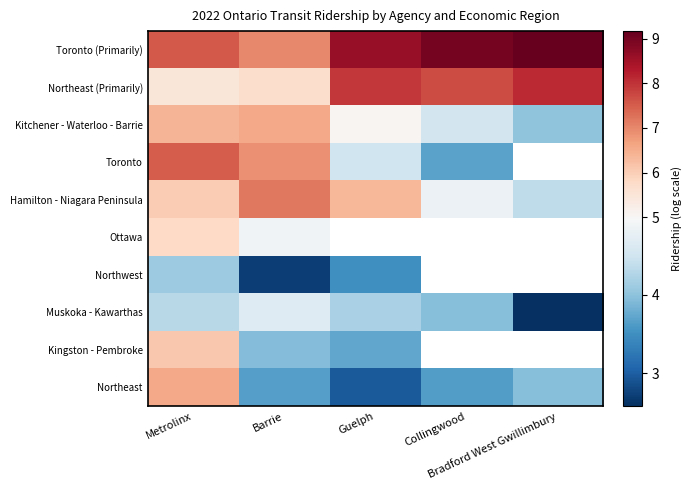

How many series are shown in this chart?

10